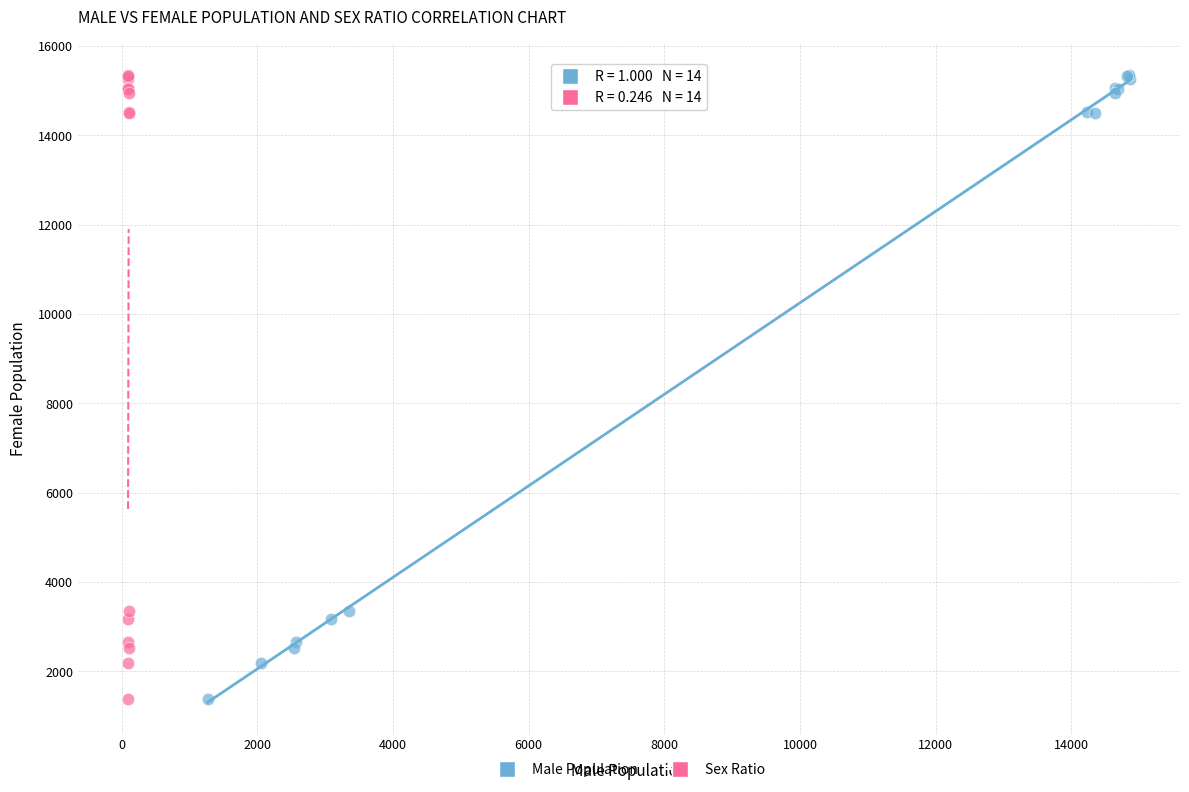

What are all the series names shown in the legend?

Male Population, Sex Ratio